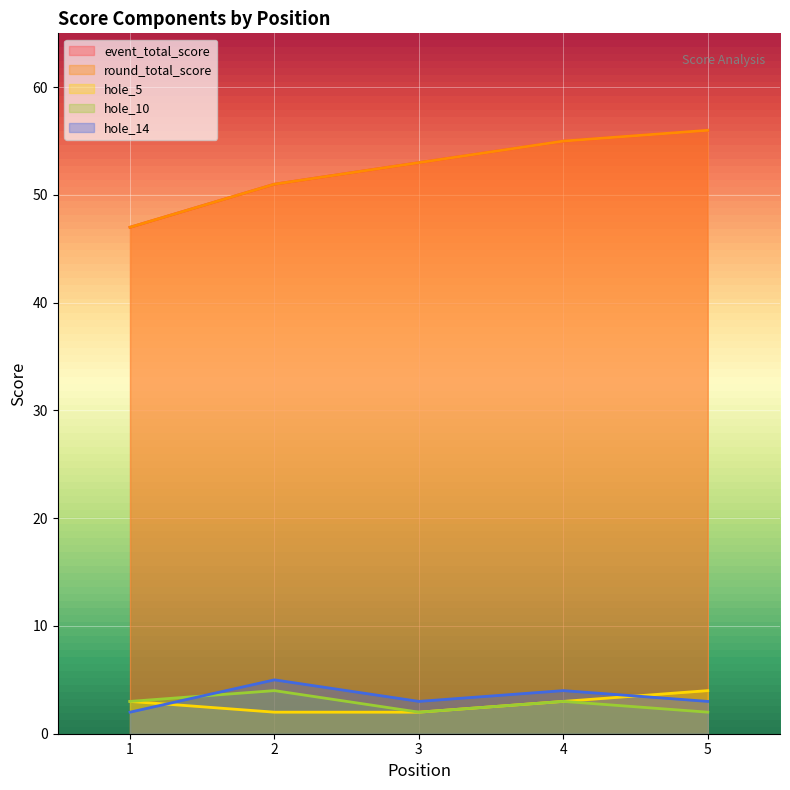

Reading left to right, what are all the values shown in this chart?

event_total_score: 1=47	2=51	3=53	4=55	5=56
round_total_score: 1=47	2=51	3=53	4=55	5=56
hole_5: 1=3	2=2	3=2	4=3	5=4
hole_10: 1=3	2=4	3=2	4=3	5=2
hole_14: 1=2	2=5	3=3	4=4	5=3